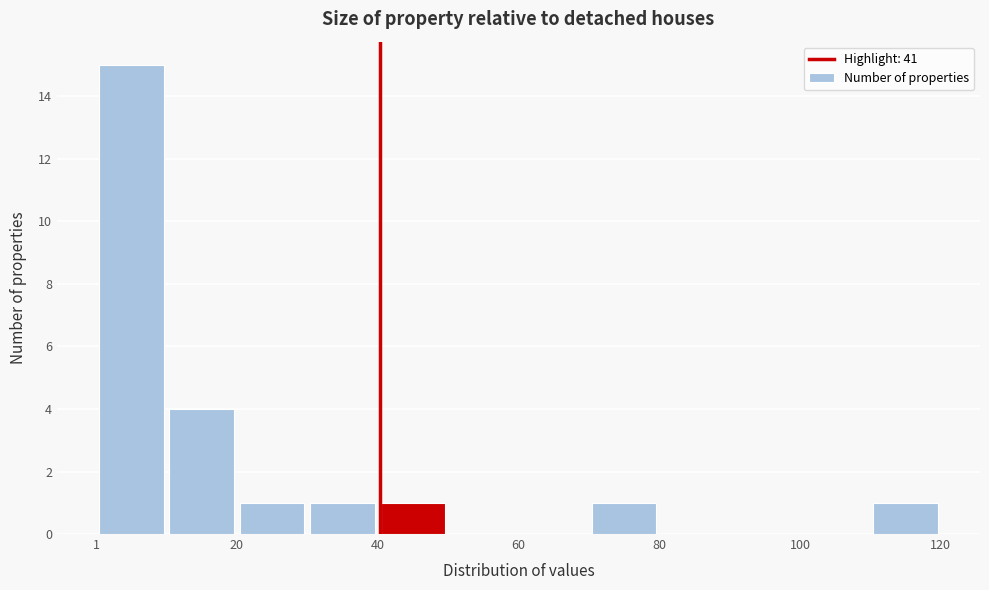

Reading left to right, transcribe this chart: for each bar, give the range it covers on the x-axis and its height. Neither the bar edges nor the heights are printed on the chart, so give them approximately, as read against the axes.

2 to 10: 15
10 to 20: 4
20 to 30: 1
30 to 40: 1
40 to 50: 1
50 to 60: 0
60 to 70: 0
70 to 80: 1
80 to 90: 0
90 to 100: 0
100 to 110: 0
110 to 120: 1